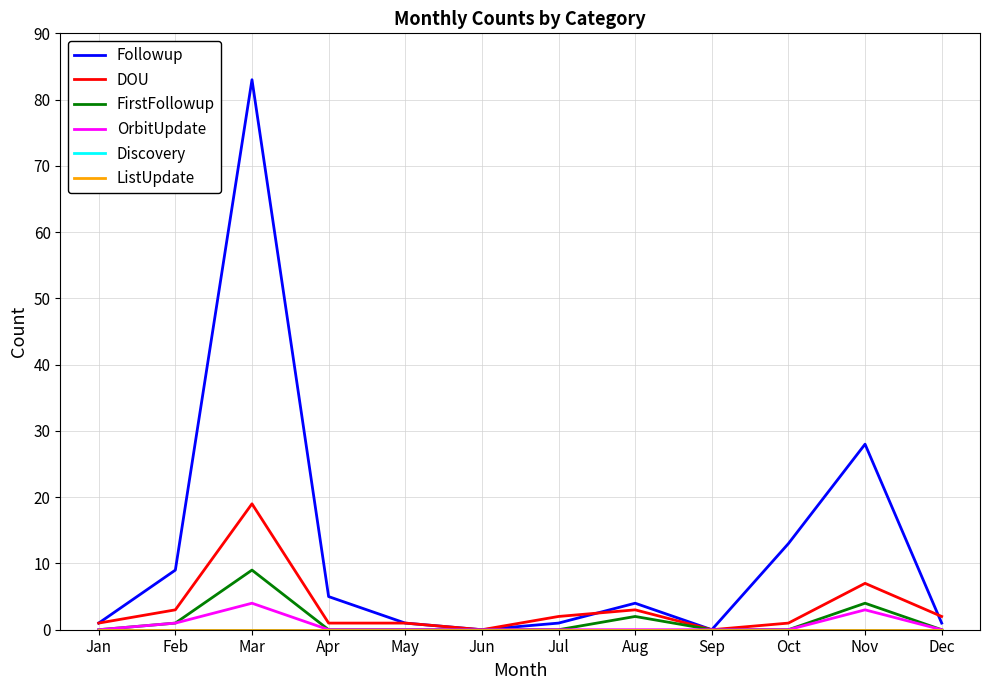

Is this an area chart (filled region under the line)?

No